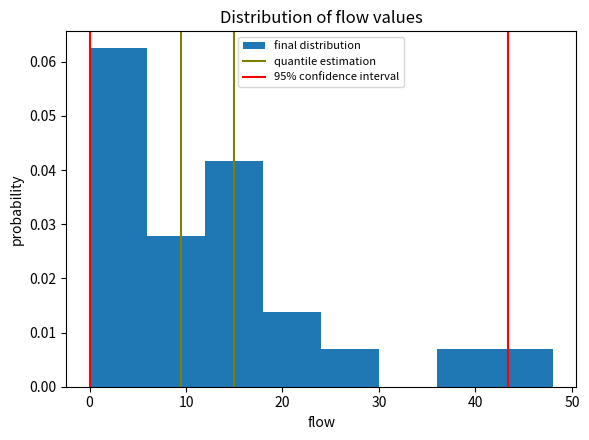

What is the height of the bar covering 36 to 42 on the x-axis? The values are not printed on the chart, so give them approximately, as read against the axis.

0.007